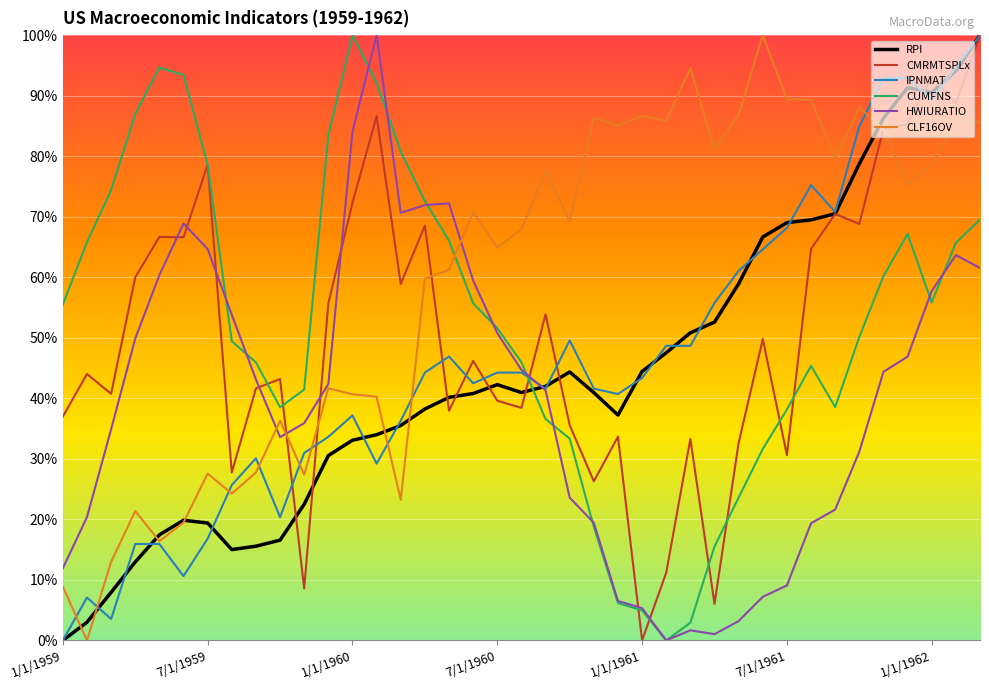

What is the highest value of the CUMFNS series?

100.0